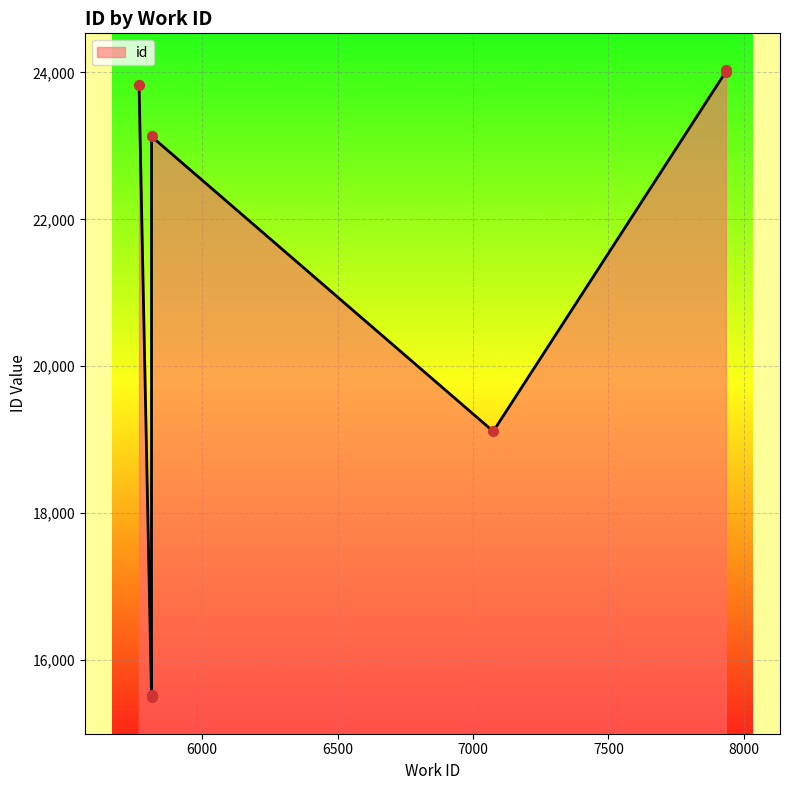

What is the ratio of the value at 5813 to the value at 7934?

1.0